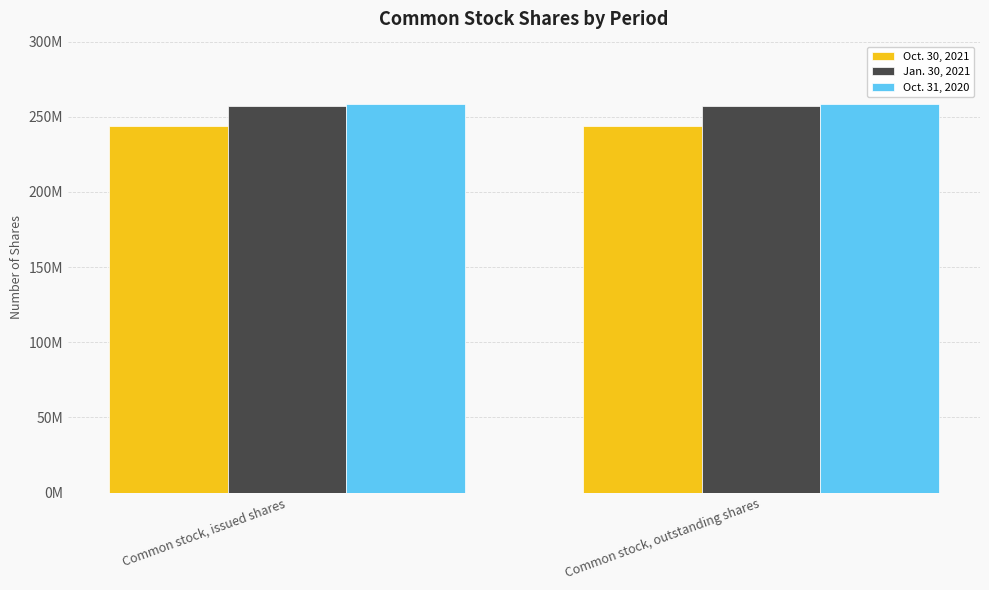

What are all the series names shown in the legend?

Oct. 30, 2021, Jan. 30, 2021, Oct. 31, 2020